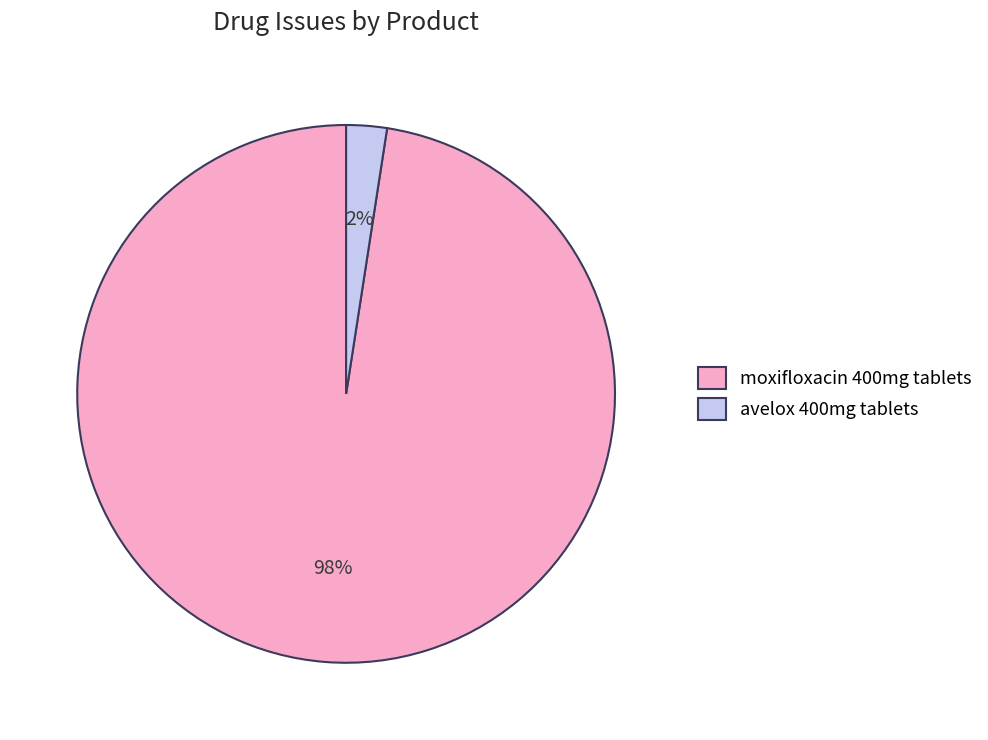

True or false: moxifloxacin 400mg tablets accounts for 98% of the total.

True